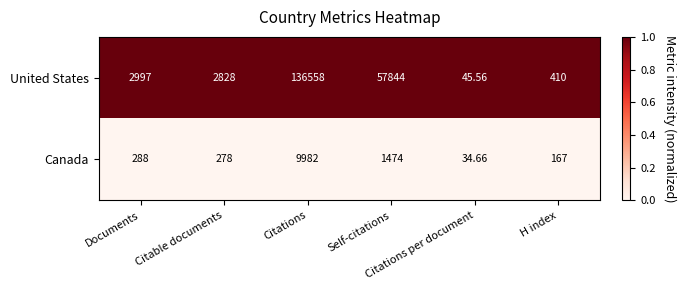

Rank the series by their maximum value, from highest to lowest.

United States, Canada